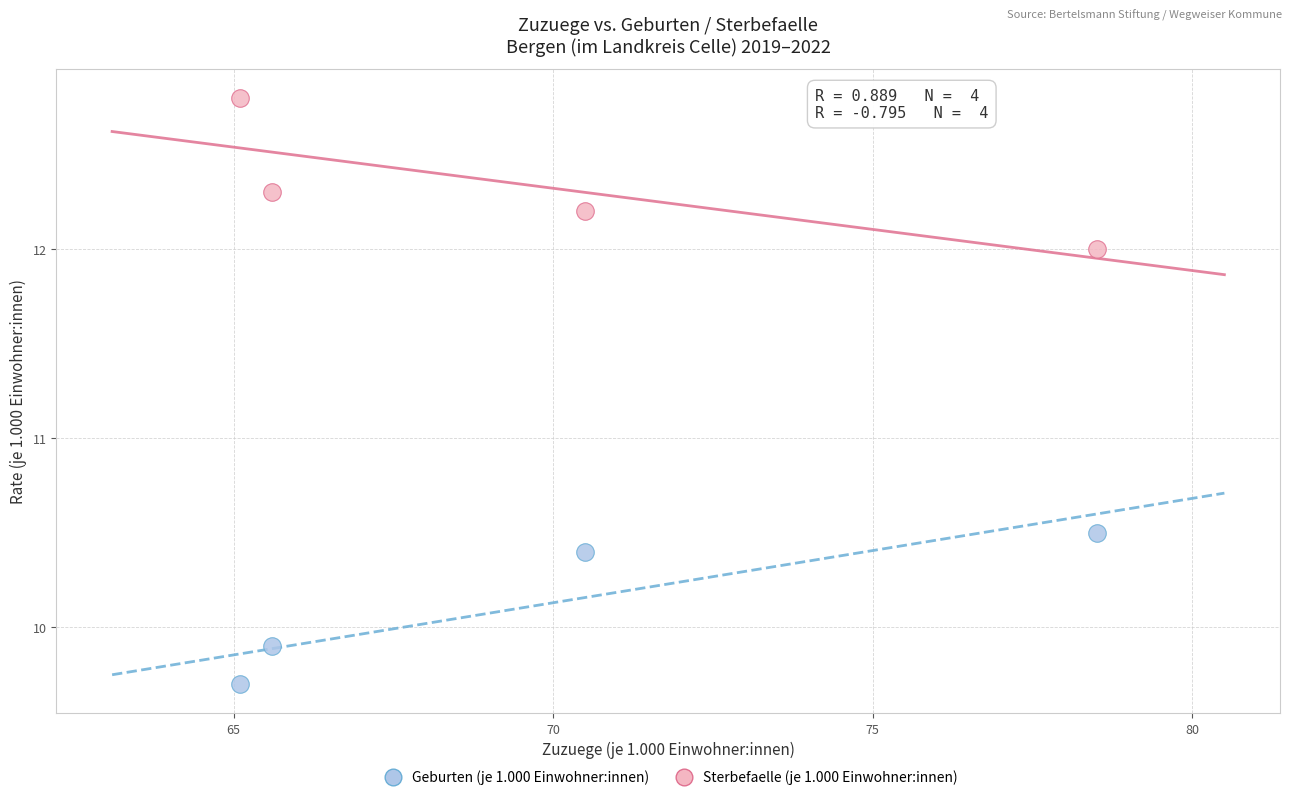

In the Geburten (je 1.000 Einwohner:innen) series, what Y value is closest to 10?

9.9